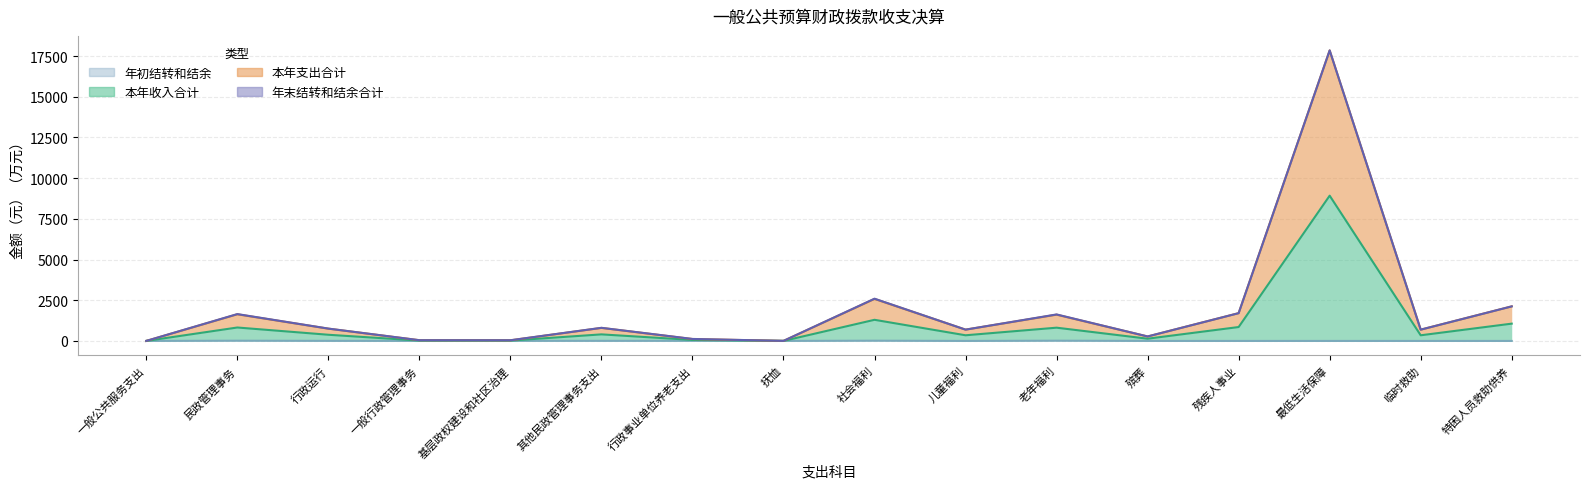

At which category does 本年支出合计 reach its first local valley?

基层政权建设和社区治理